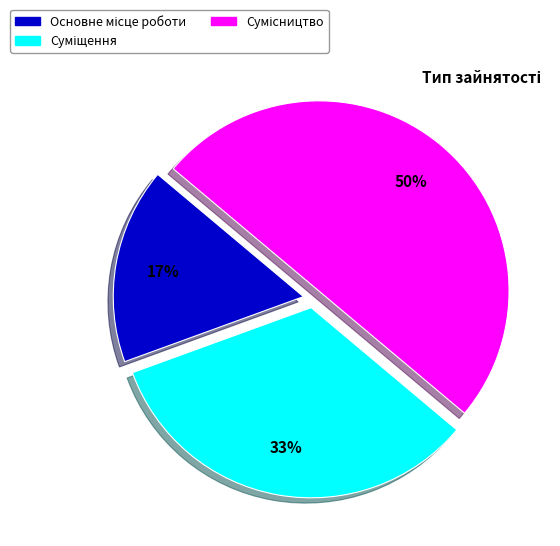

How many segments does this pie chart have?

3